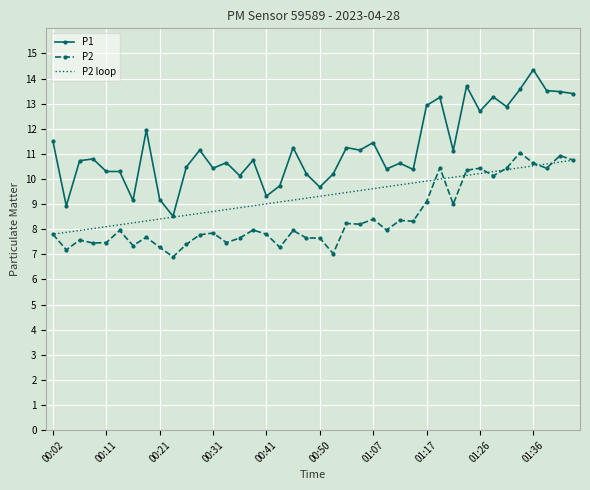

What is the lowest value of the P2 series?

6.9